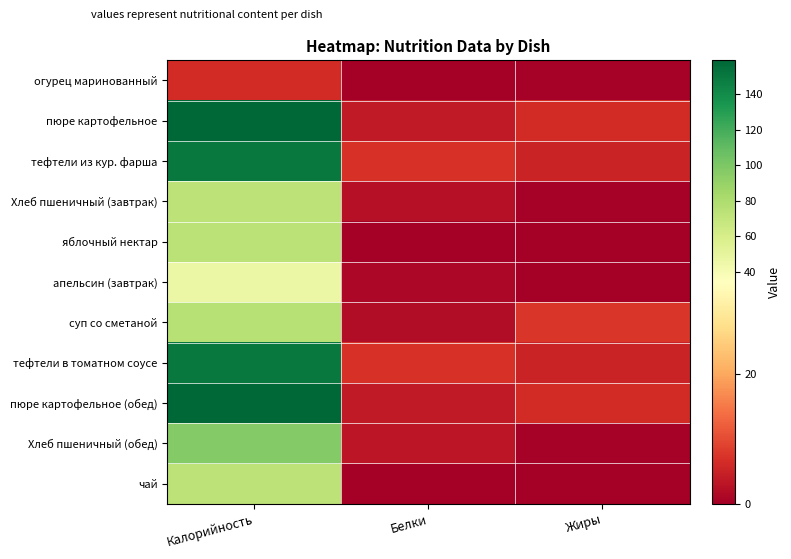

Count the number of data series in this chart.

11